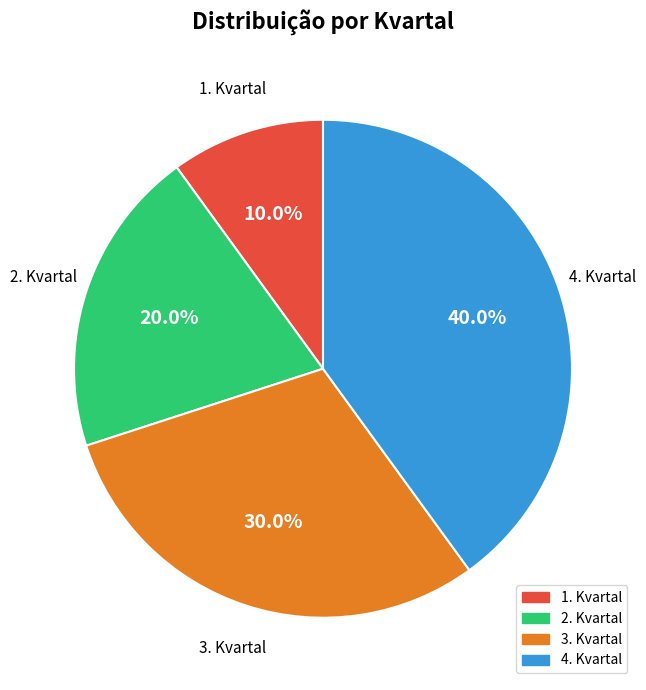

Is it true that 2. Kvartal is 20% of the pie?

True